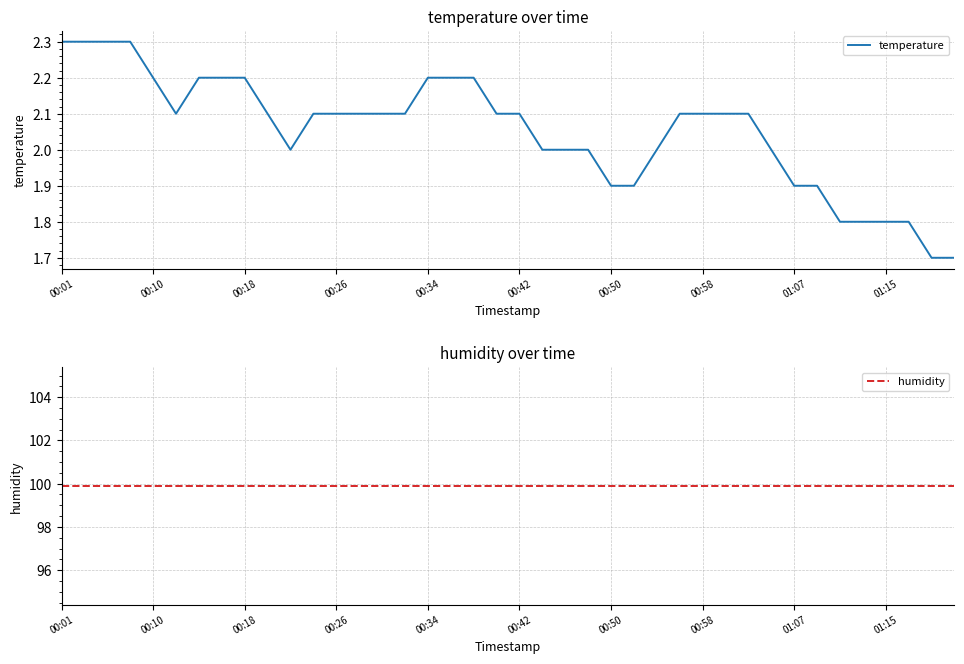

Which series has the widest spread of values?

temperature